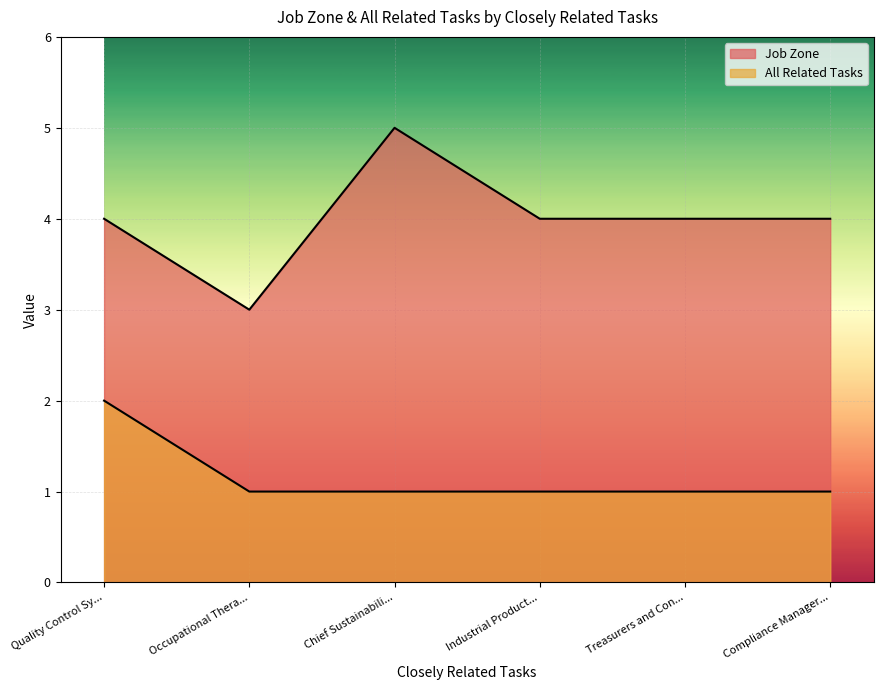

At how many categories does at least one series exceed 2?

6